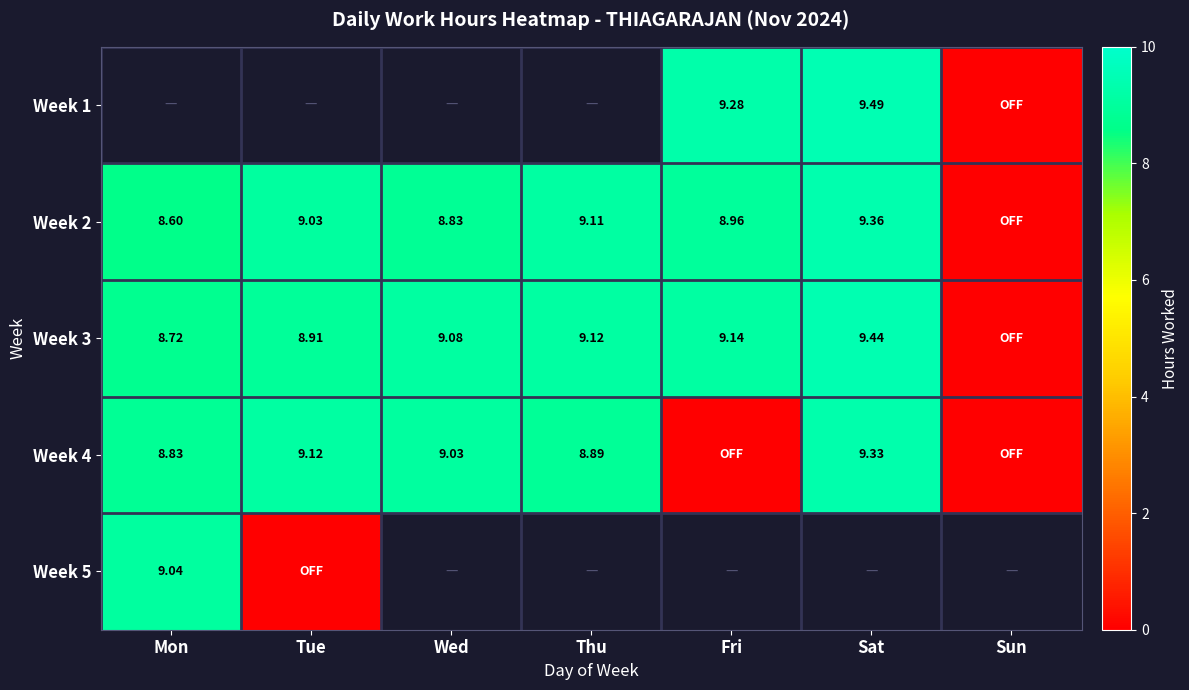

Is the value of Week 5 at Mon greater than the value of Week 3 at Tue?

Yes